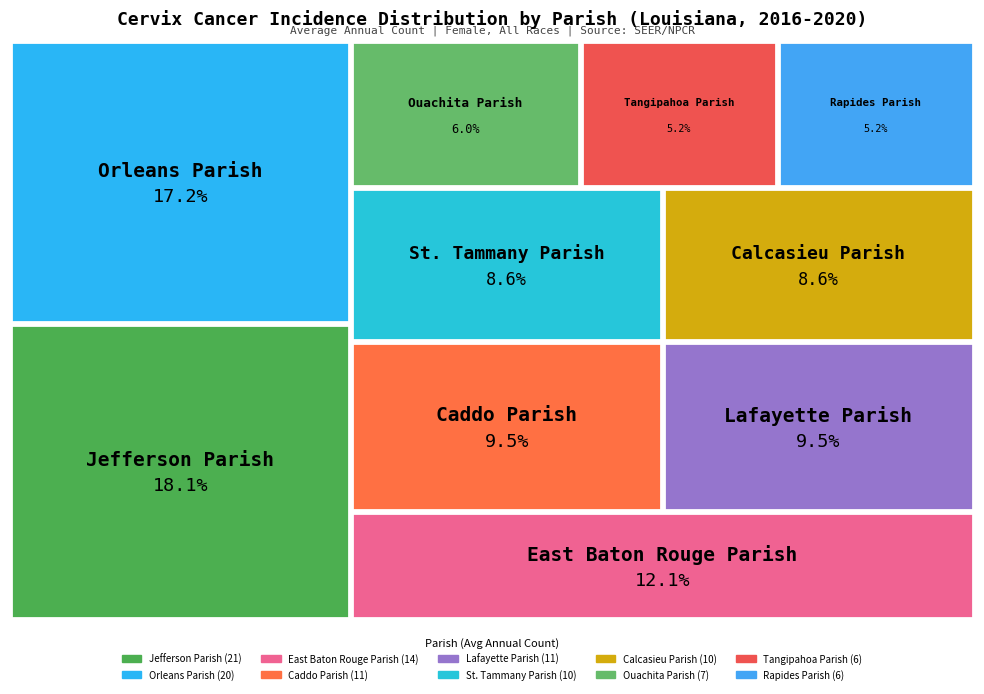

Which slice is the smallest?

Tangipahoa Parish